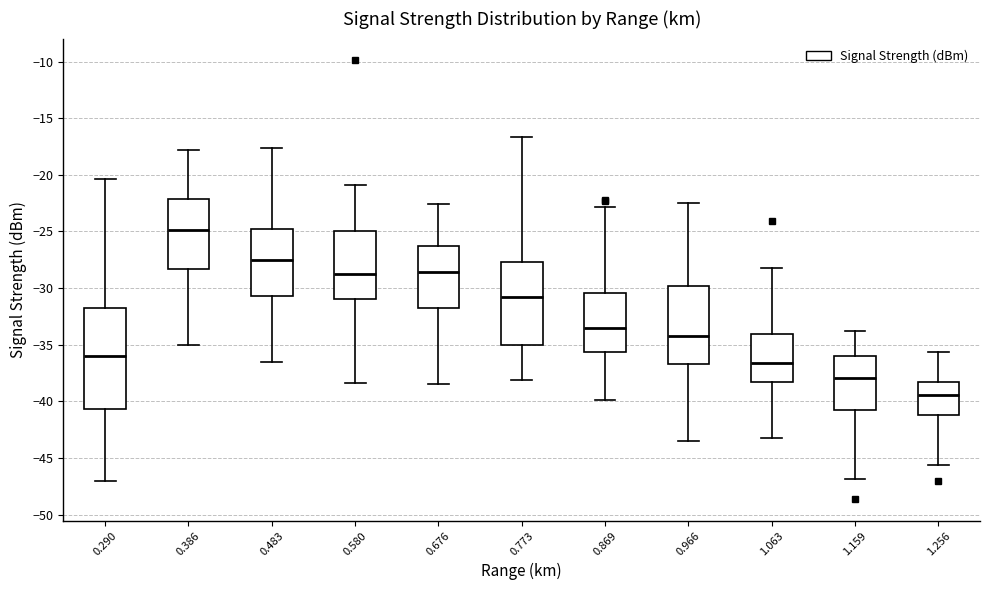

Reading left to right, transcribe this box plot: for each box, give where its median line is, the range the box spans, and where its two whiskers end, as read against the y-axis. The values are not printed on the chart, so give them approximately, as read against the axis.

0.290: median -36.0, box -40.5 to -31.5, whiskers -47.0 to -20.5
0.386: median -25.0, box -28.5 to -22.0, whiskers -35.0 to -18.0
0.483: median -27.5, box -30.5 to -25.0, whiskers -36.5 to -17.5
0.580: median -28.5, box -31.0 to -25.0, whiskers -38.5 to -21.0
0.676: median -28.5, box -32.0 to -26.5, whiskers -38.5 to -22.5
0.773: median -30.5, box -35.0 to -27.5, whiskers -38.0 to -16.5
0.869: median -33.5, box -35.5 to -30.5, whiskers -40.0 to -23.0
0.966: median -34.0, box -36.5 to -30.0, whiskers -43.5 to -22.5
1.063: median -36.5, box -38.5 to -34.0, whiskers -43.0 to -28.0
1.159: median -38.0, box -40.5 to -36.0, whiskers -47.0 to -34.0
1.256: median -39.5, box -41.0 to -38.5, whiskers -45.5 to -35.5